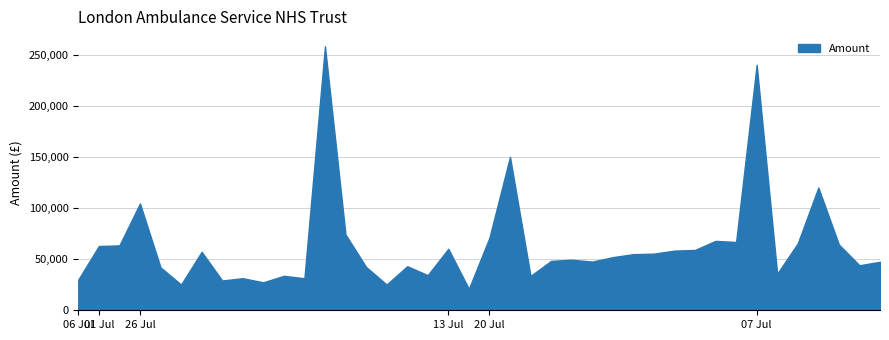

What is the average value?

63172.4